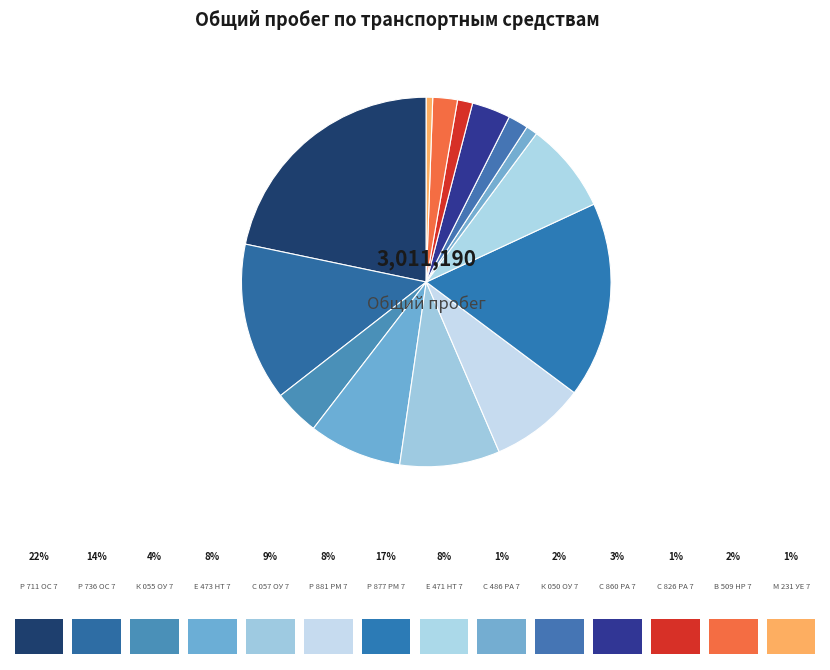

How many segments does this pie chart have?

14